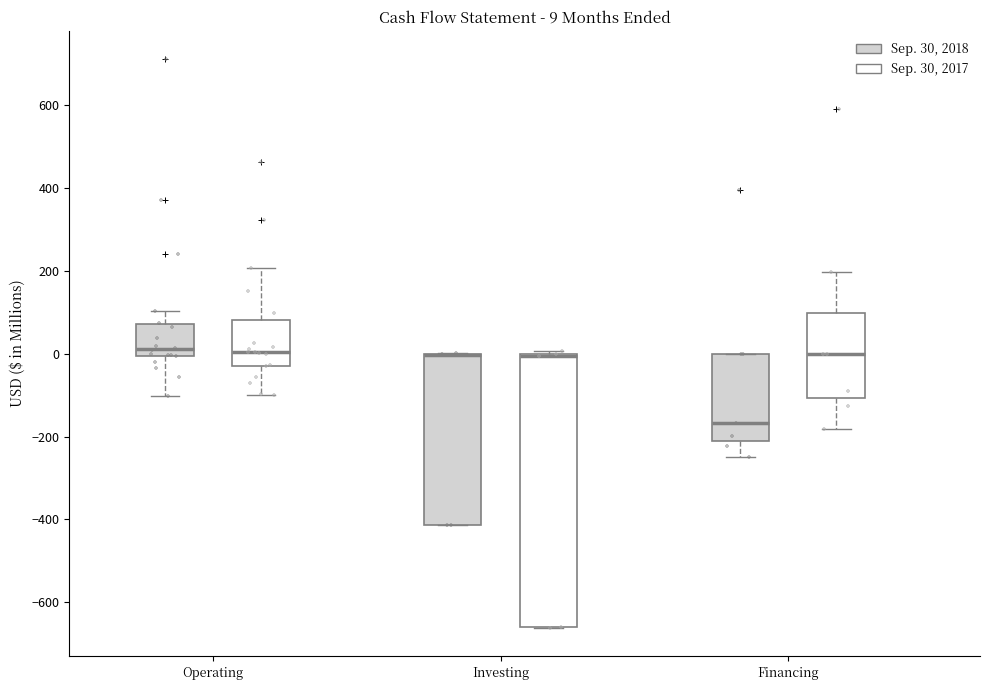

Comparing the boxes themselves (not the whiskers), which one is the tallest?

Investing (Sep. 30, 2017)